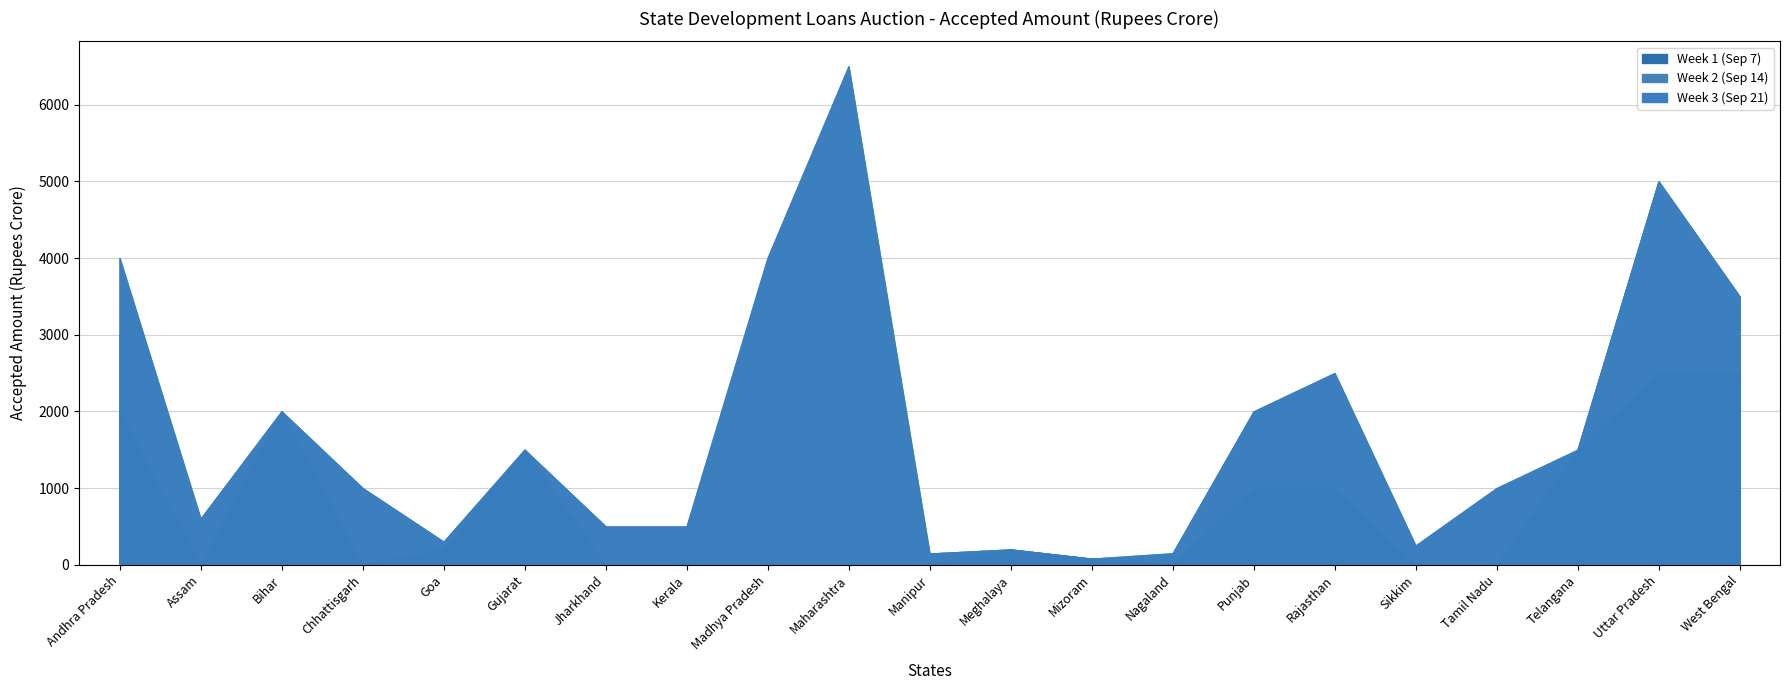

Between Mizoram and Punjab, which series saw the biggest shift?

Week 2 (Sep 14)